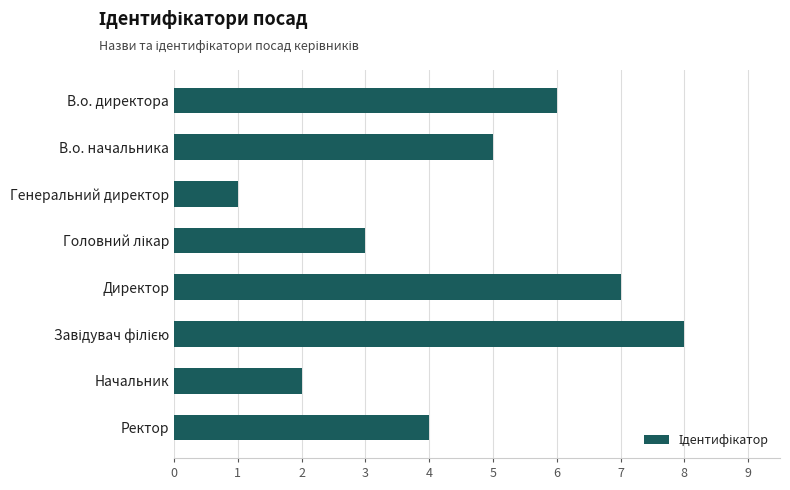

What is the change in value from Генеральний директор to Начальник?

+1